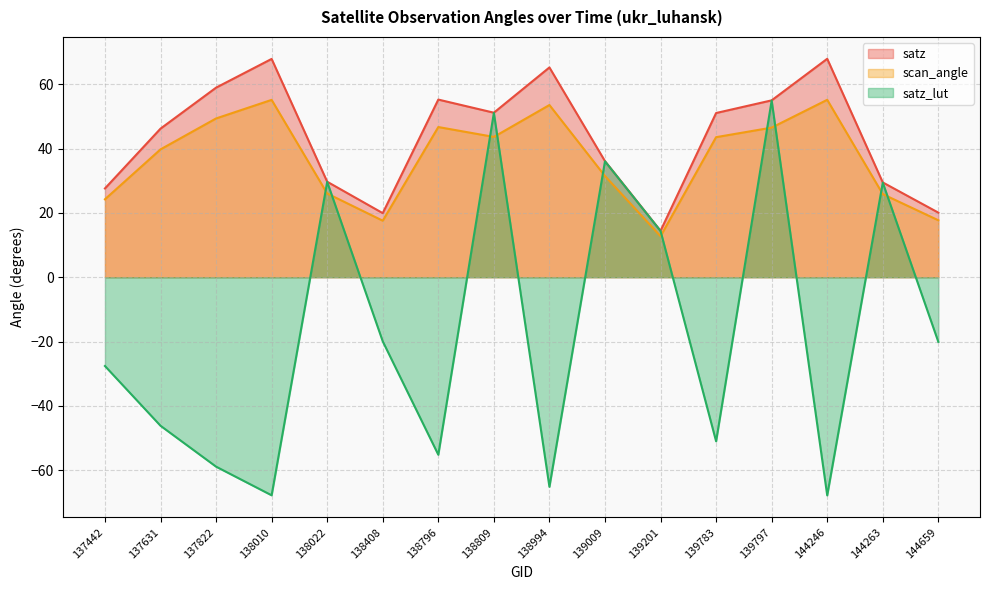

What is the greatest value displayed?

67.9